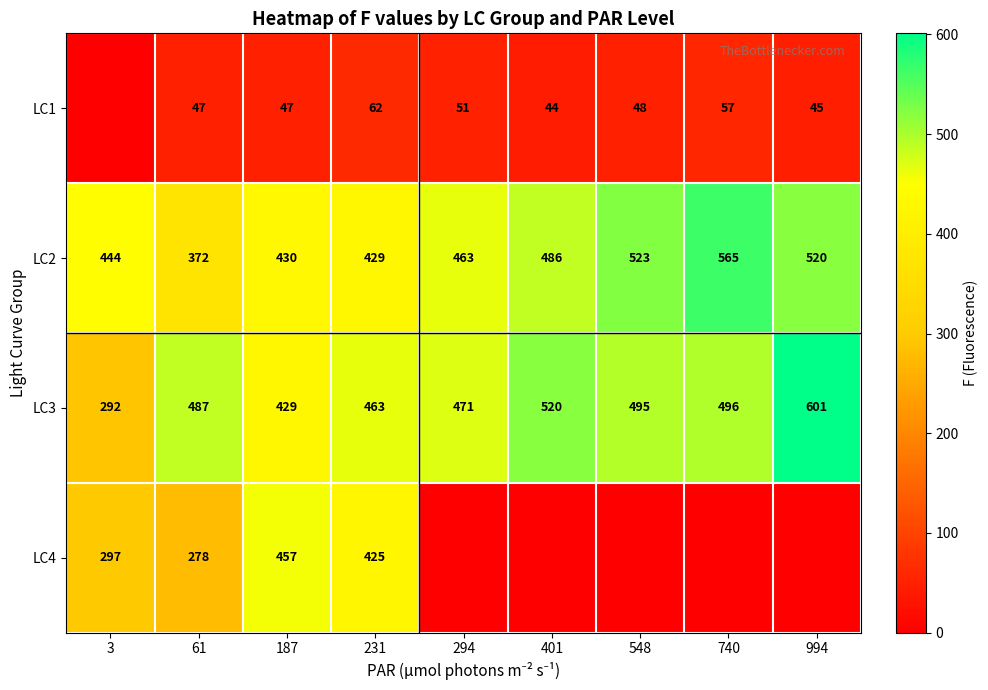

Which has a higher value, 294 or 994?

294